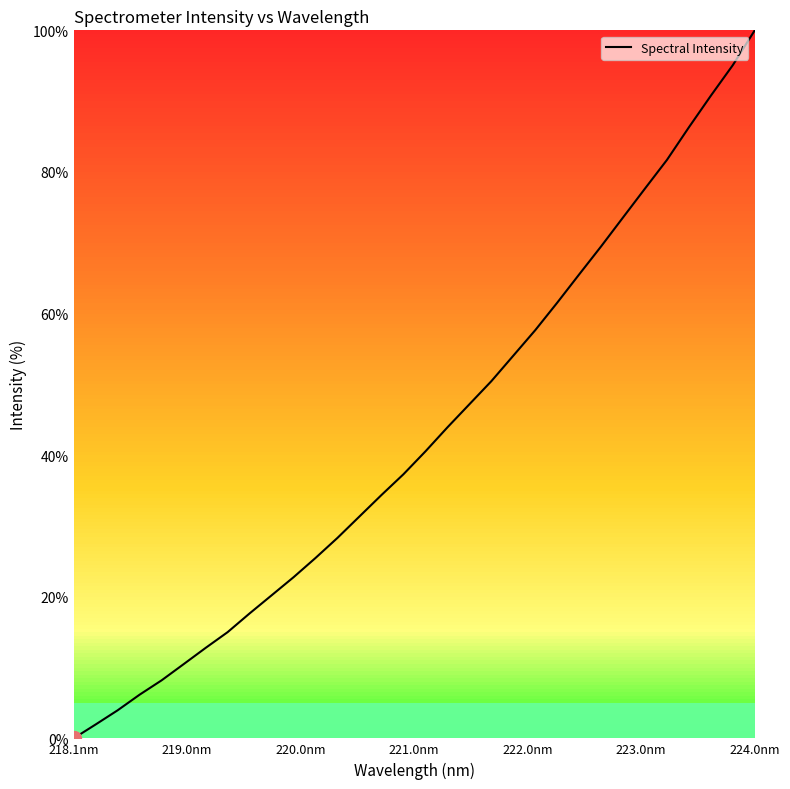

What is the difference between the maximum and minimum values?

100.0